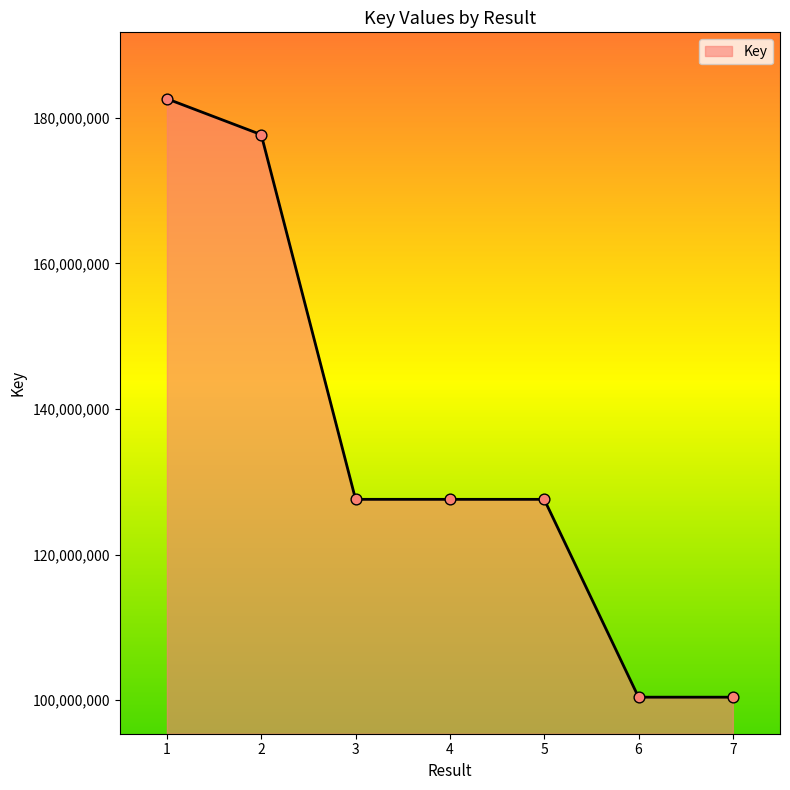

What is the change in value from 1 to 4?

-55043543